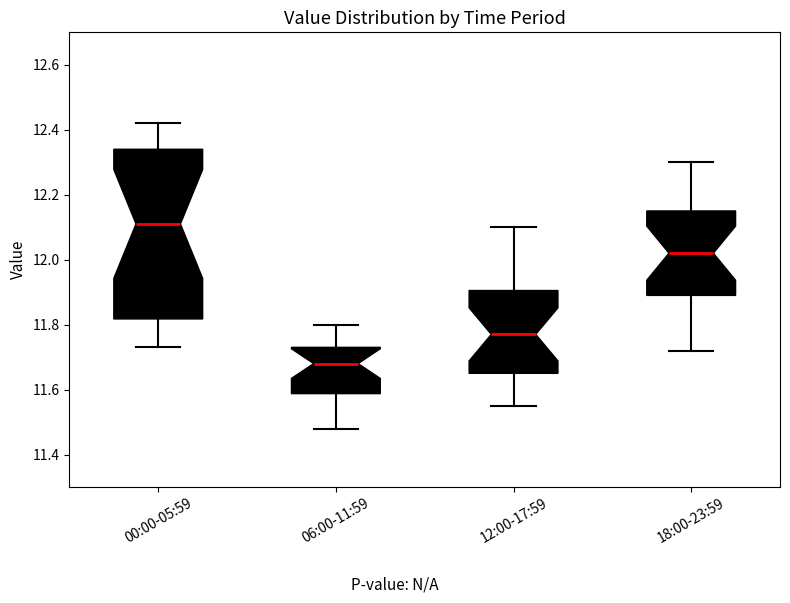

Where does the median line of the box for 12:00-17:59 sit on the y-axis? The values are not printed on the chart, so give them approximately, as read against the axis.

11.78